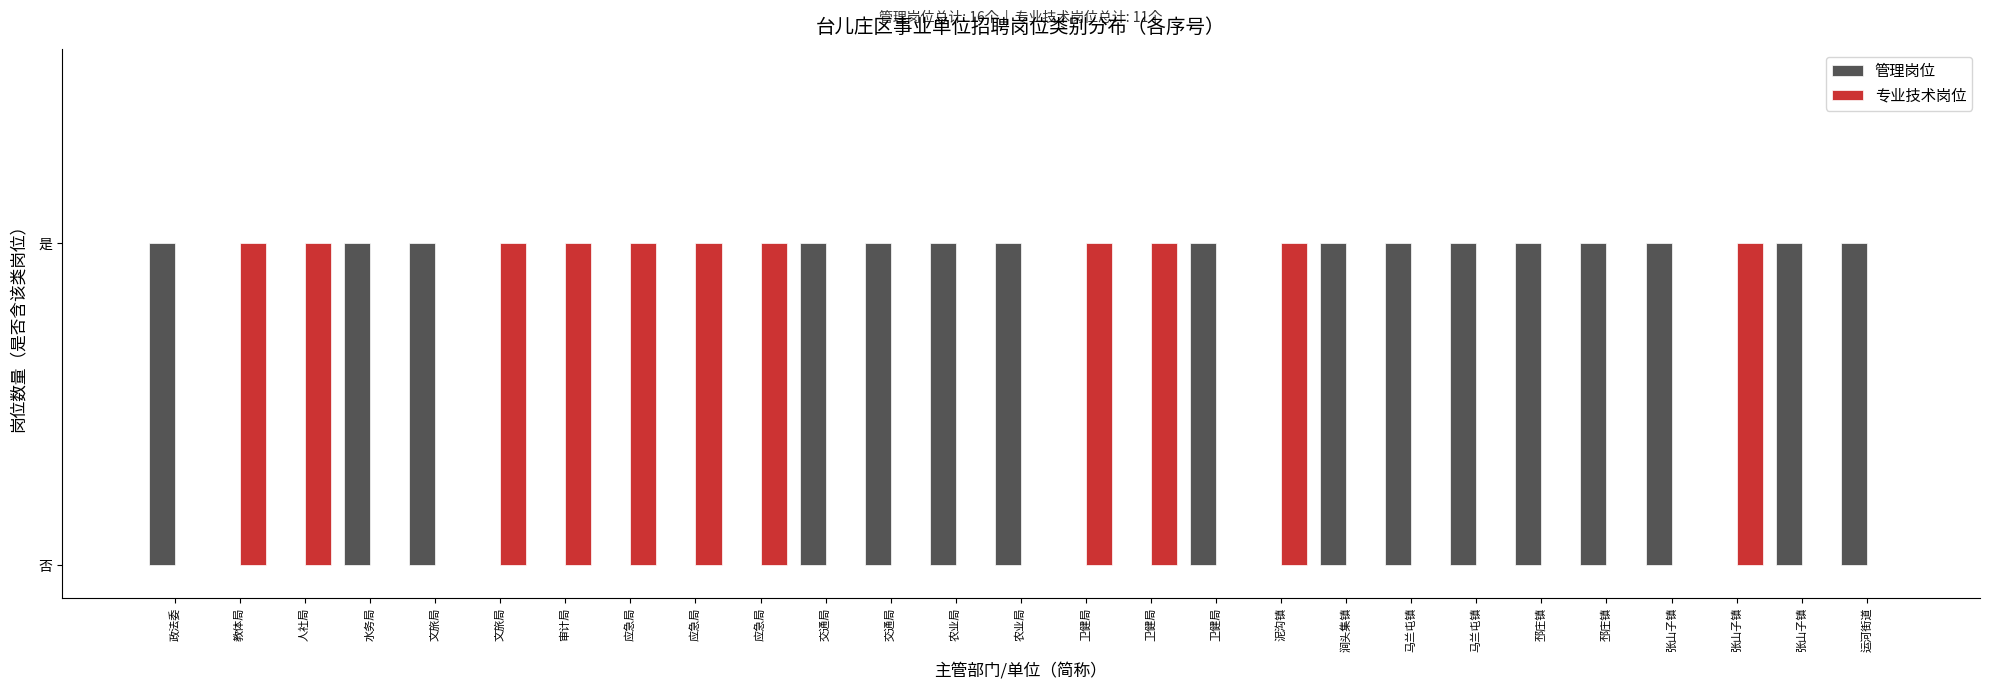

Between 农业局 and 张山子镇, which series saw the biggest shift?

管理岗位